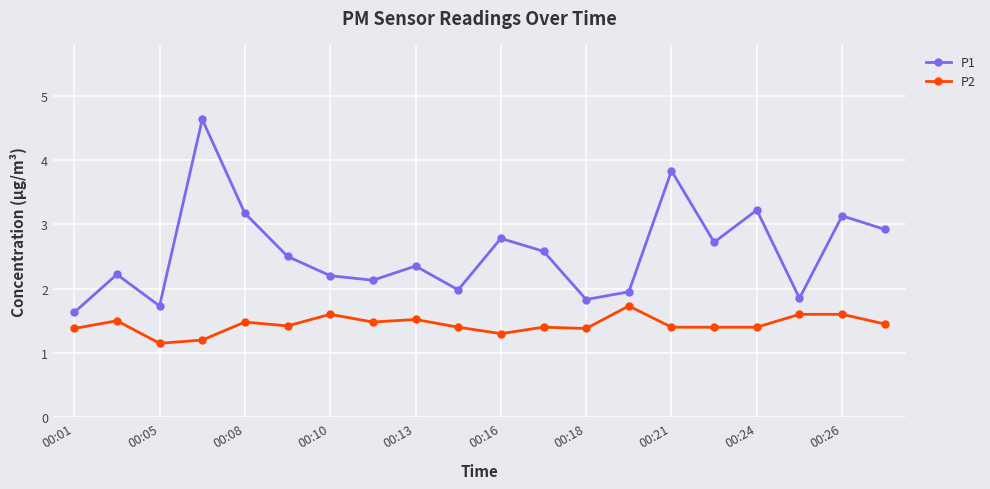

Which series has the largest range (max minus min)?

P1